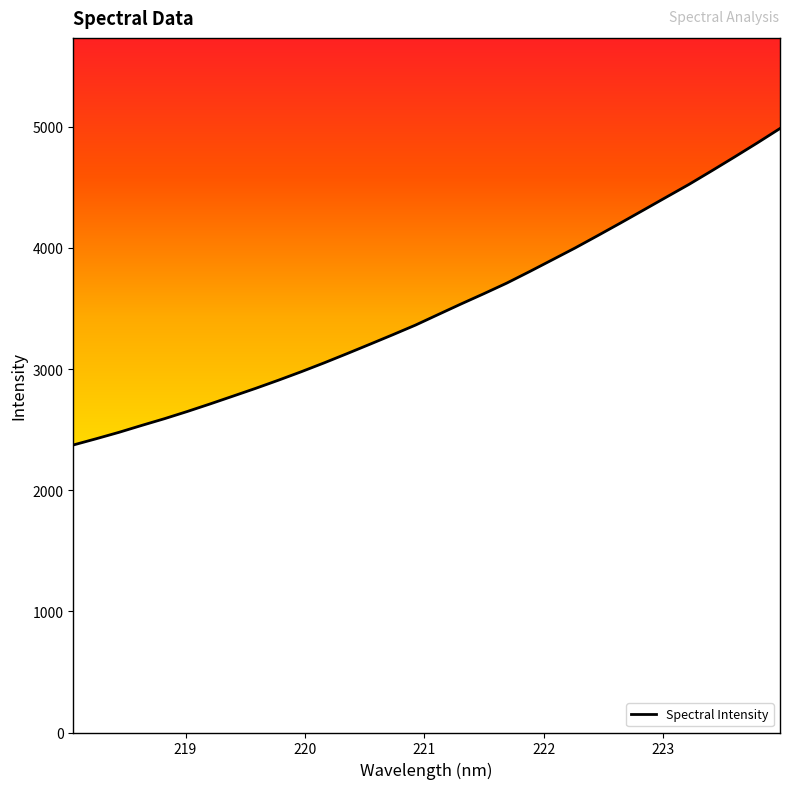

Reading right to left, transcribe all the data shown in this chart.

4986.1	4866.6	4750.4	4636.4	4524.2	4418.4	4312.0	4206.2	4102.0	3999.4	3901.7	3804.2	3709.3	3622.3	3537.5	3450.6	3363.1	3283.1	3204.9	3127.5	3051.7	2978.7	2908.8	2841.5	2776.8	2712.6	2650.2	2590.7	2535.0	2477.8	2424.7	2373.4